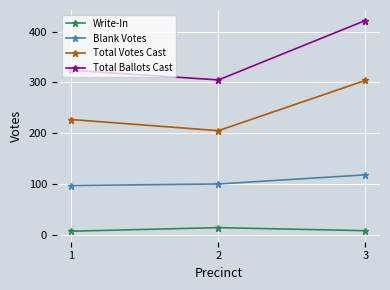

Does the chart display data point markers on the line(s)?

Yes